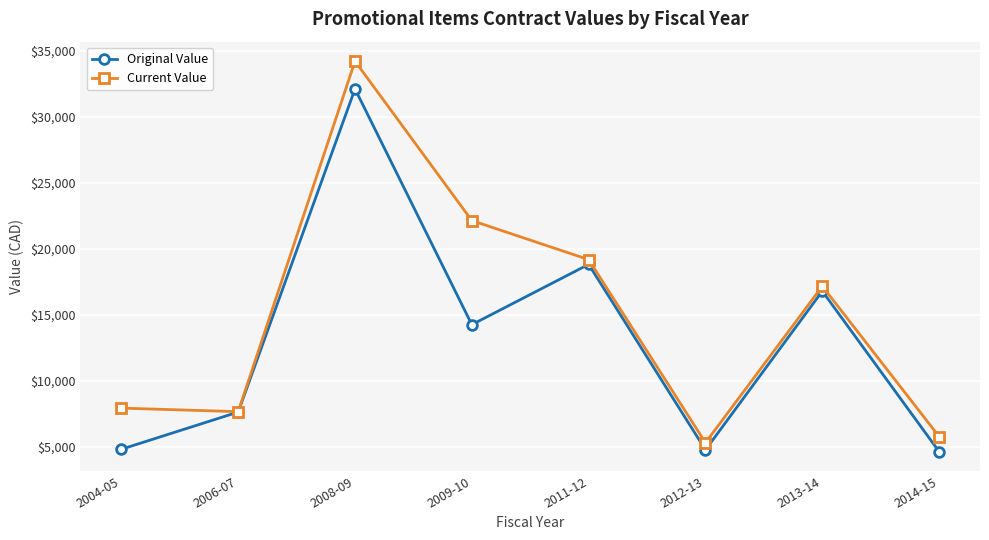

What is the sum of all Current Value values?

119340.7